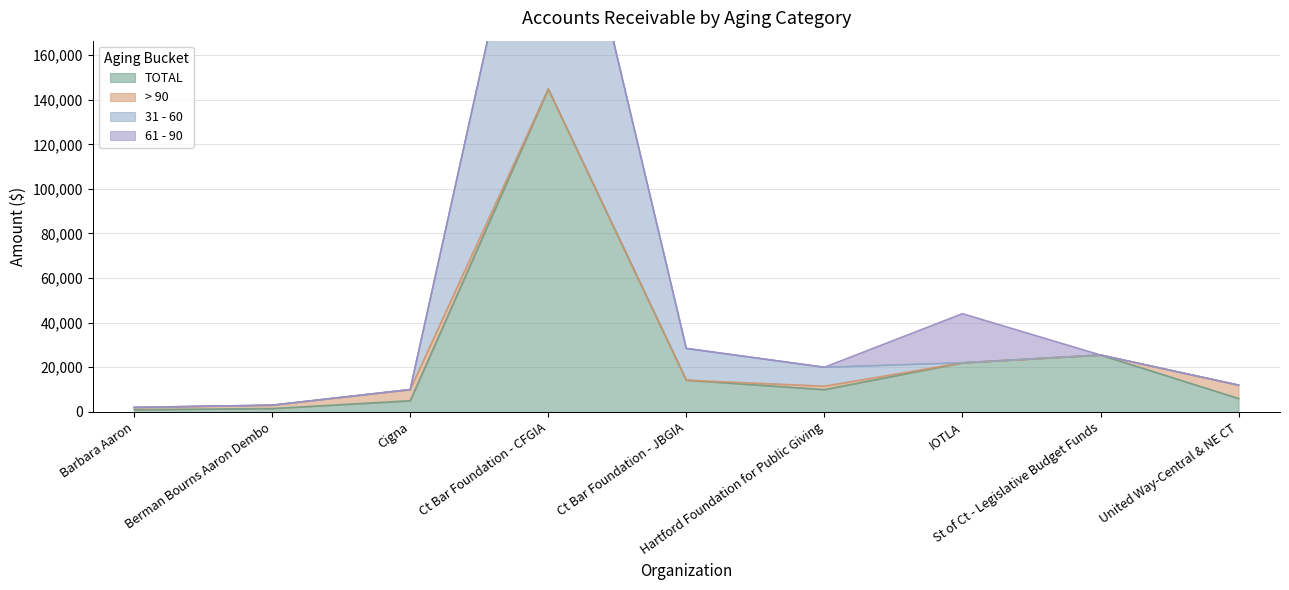

What is the smallest value displayed?

1000